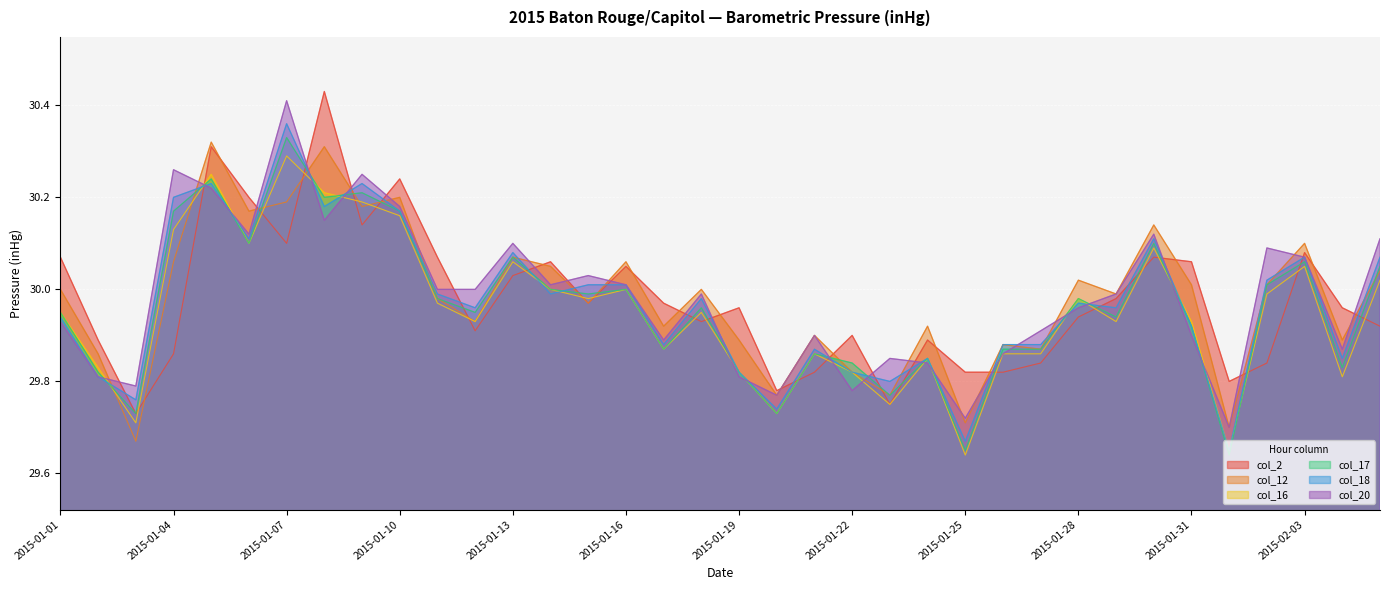

Between 2015-01-05 and 2015-01-24, which series saw the biggest shift?

col_2